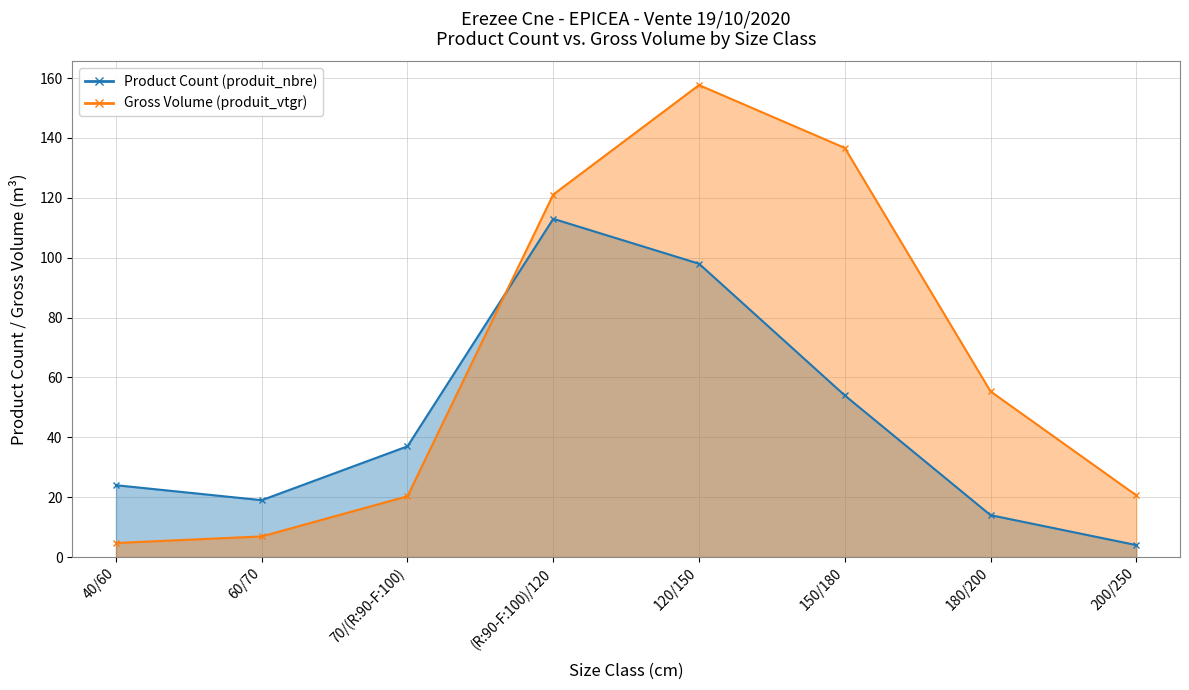

What is the difference between the maximum and minimum values in the produit_vtgr series?

153.0